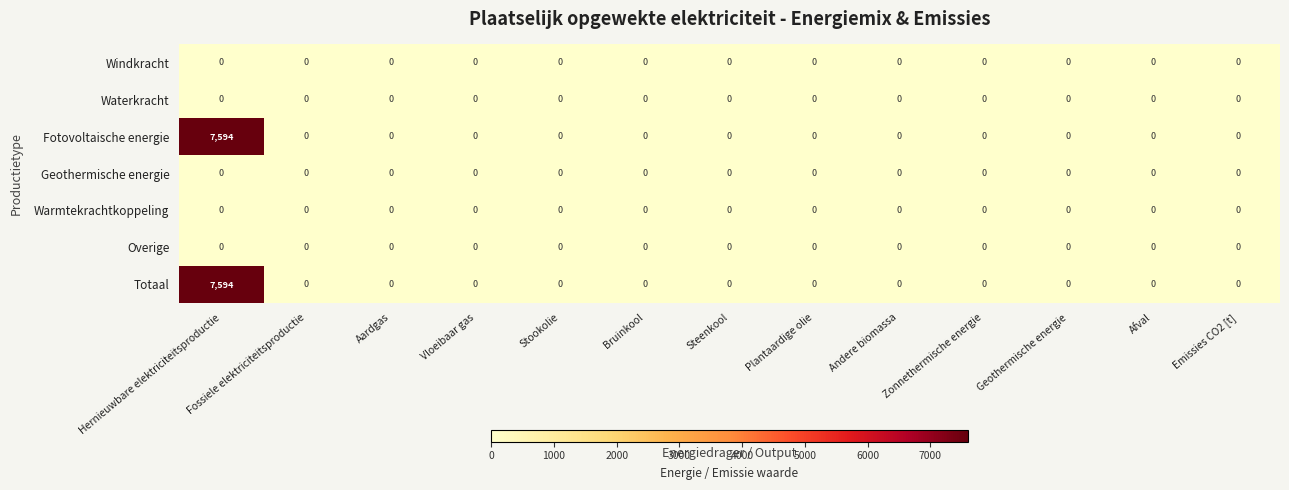

Is it true that Fotovoltaische energie equals 3026 at Afval?

False